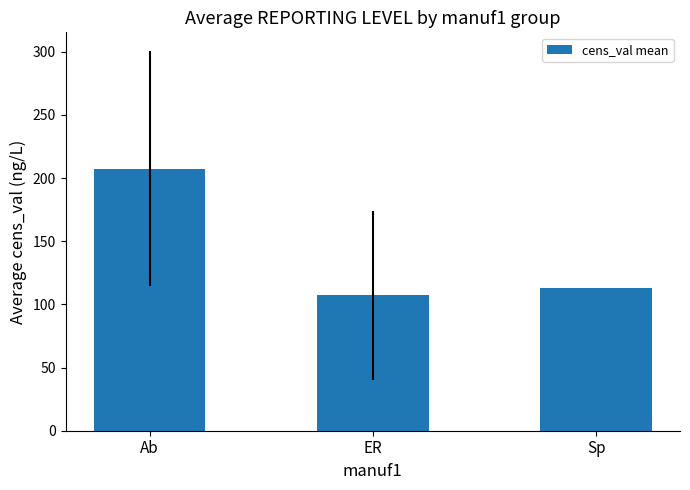

What is the difference between the values at Sp and Ab?

94.2